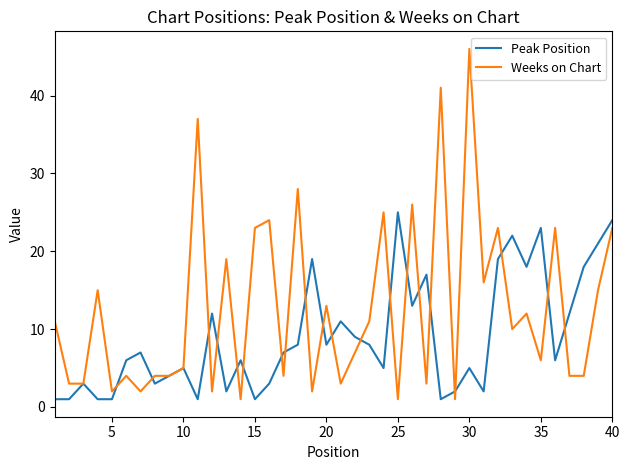

Rank the series by their maximum value, from lowest to highest.

Peak Position, Weeks on Chart